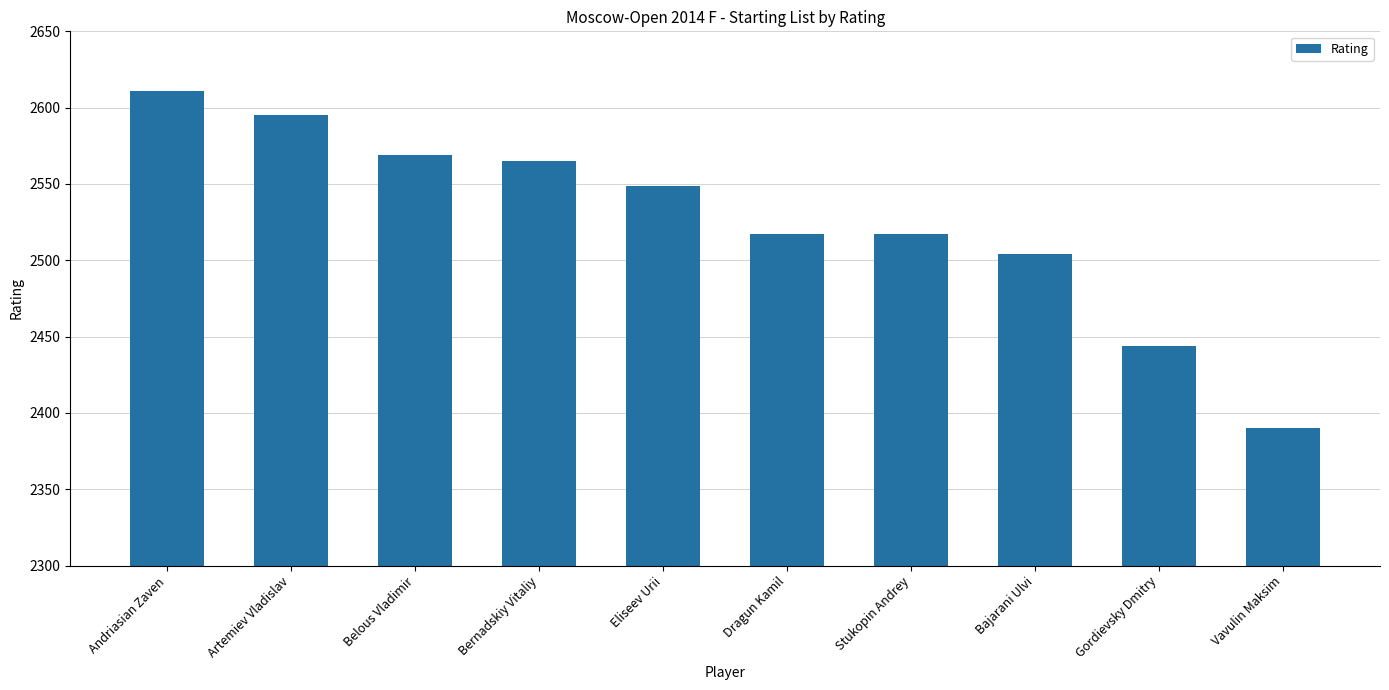

Is it true that the value at Stukopin Andrey is 2517?

True